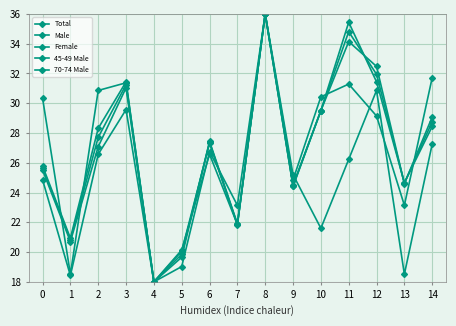

What is the value of the Female point at the 2nd from the left?

20.9